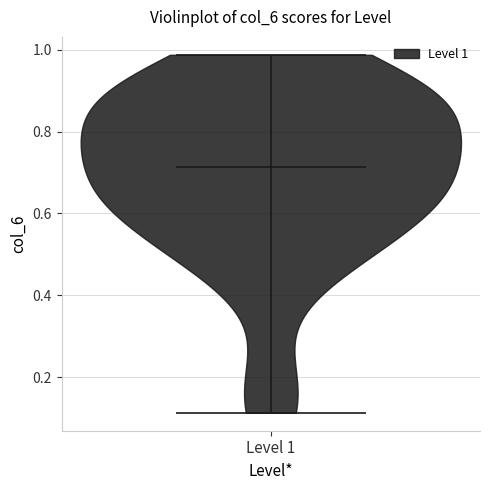

Read this violin plot against the y-axis: where its median line is, and the lowest and highest points the violin reaches. The values are not printed on the chart, so give them approximately, as read against the axis.

median line 0.72, lowest point 0.12, highest point 0.98